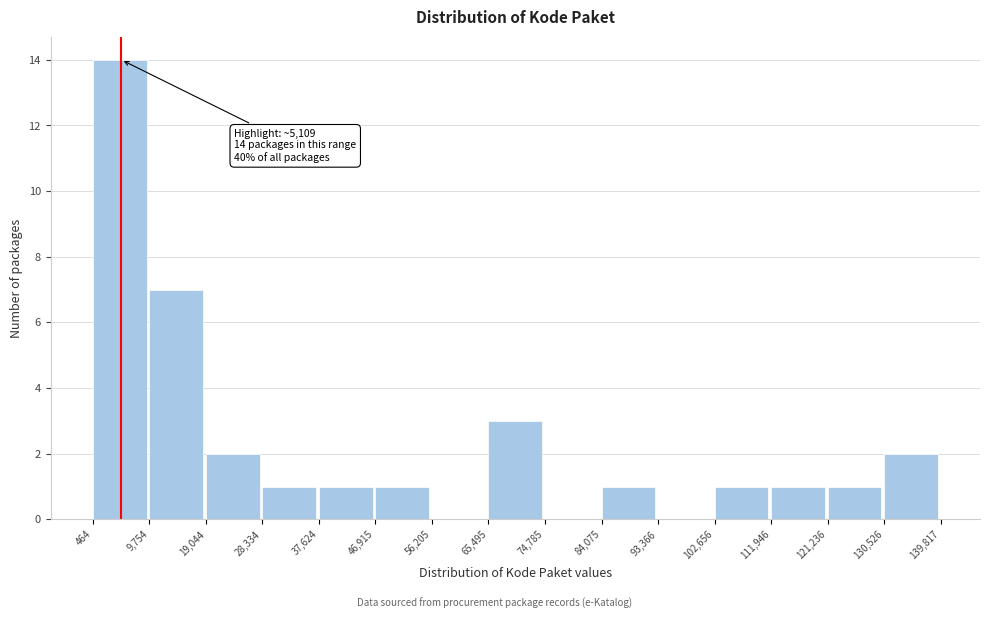

Over which range of the x-axis is the bar tallest?

464 to 9,754